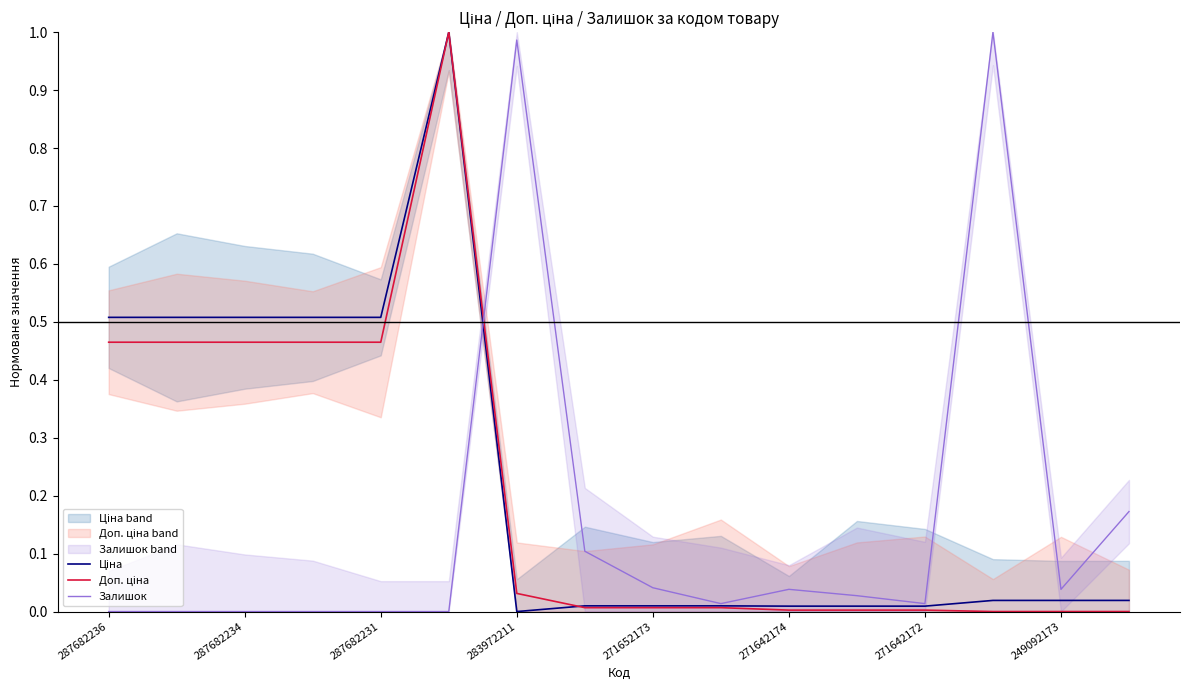

True or false: Ціна and Залишок intersect in this chart.

True